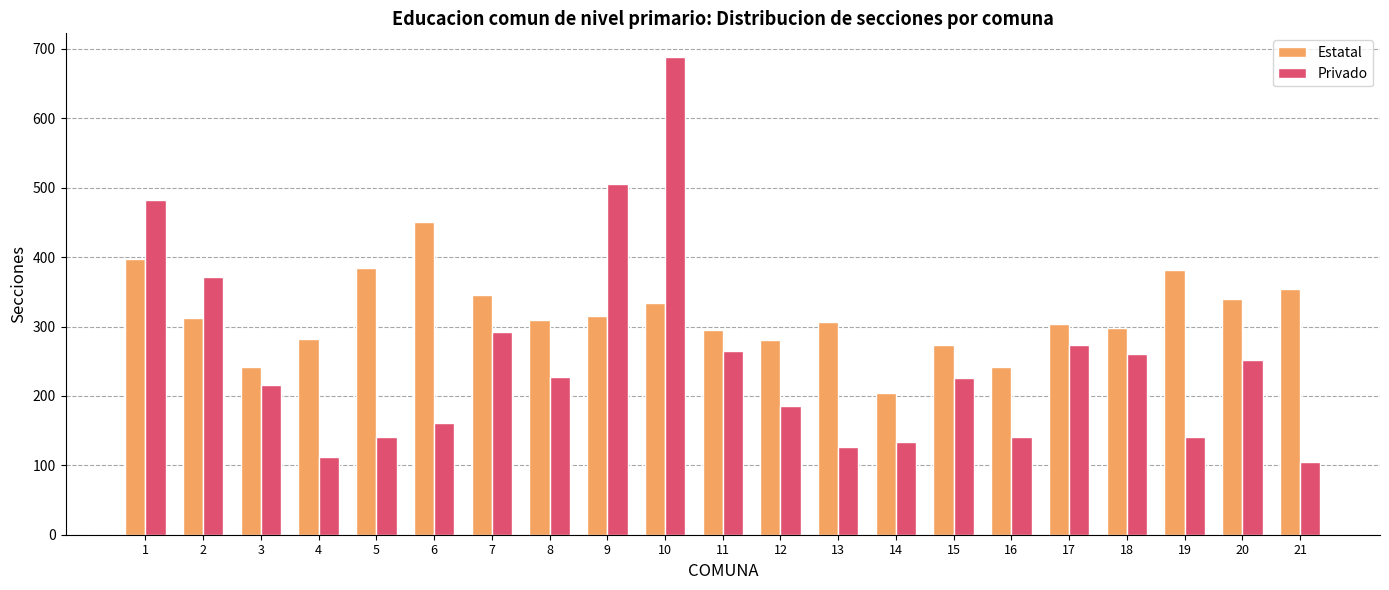

What is the smallest value displayed?

105.0